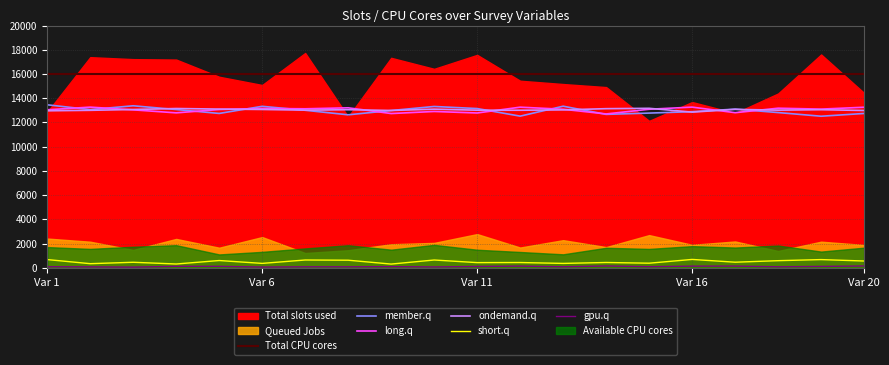

The value of short.q at 14 is 675. True or false?

False